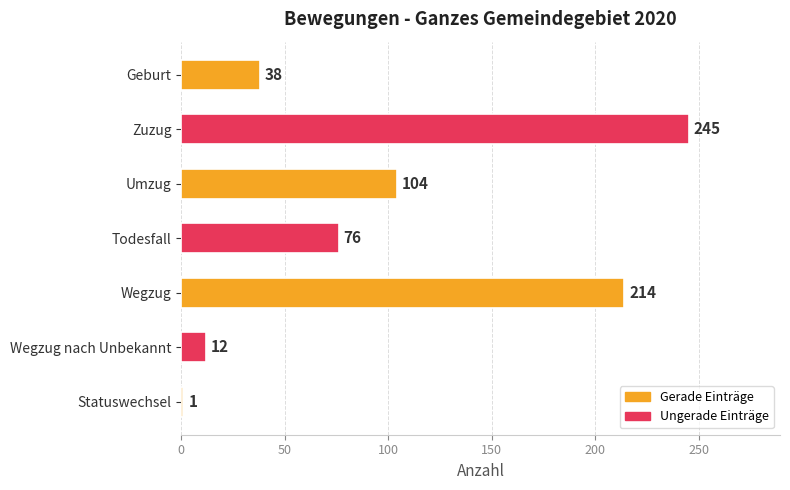

List the labels in order of value, smallest first.

Statuswechsel, Wegzug nach Unbekannt, Geburt, Todesfall, Umzug, Wegzug, Zuzug